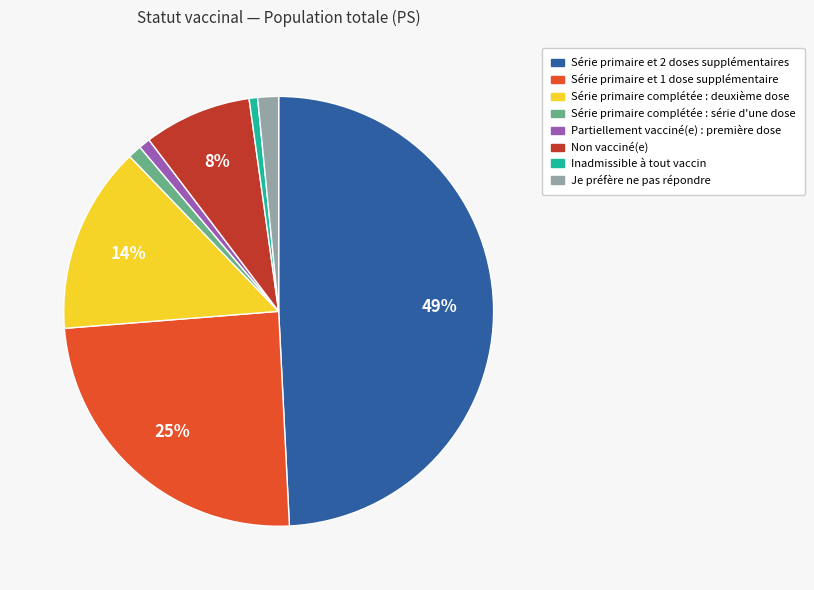

Count the number of slices in the pie.

8